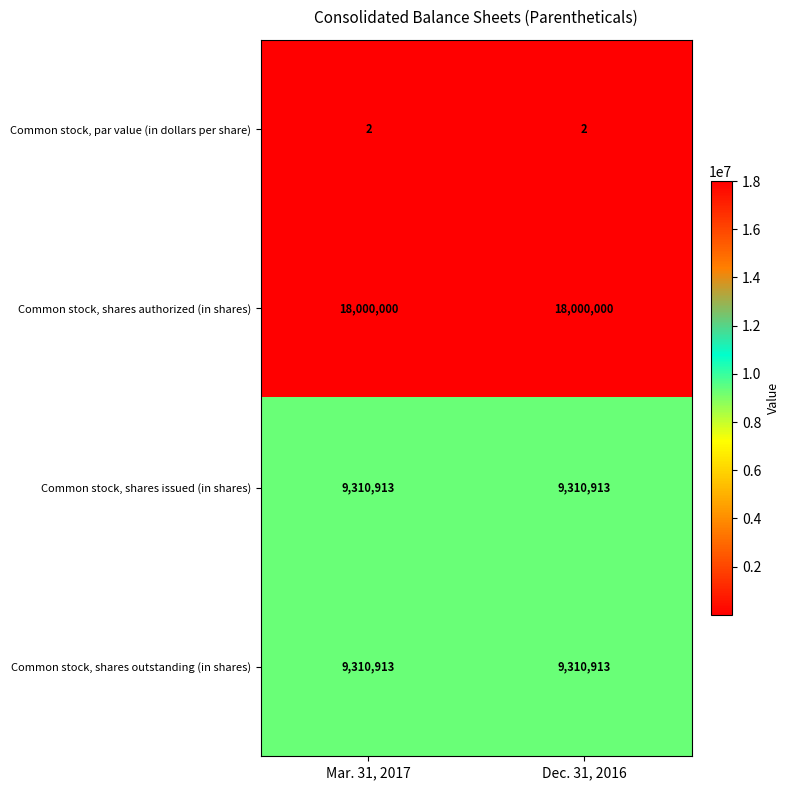

Which series has the largest total across all categories?

Common stock, shares authorized (in shares)